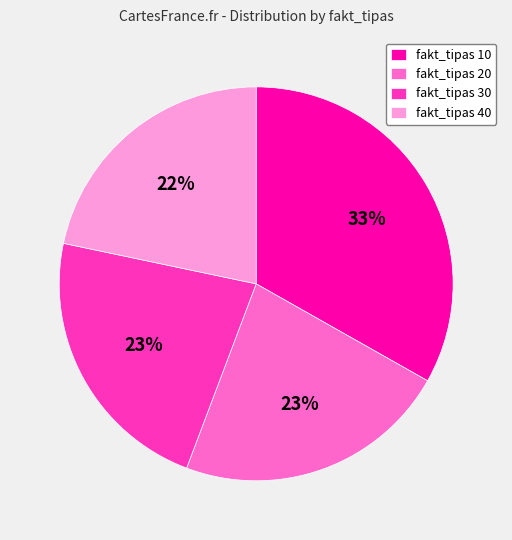

What percentage is the fakt_tipas 40 slice, to the nearest percent?

22%